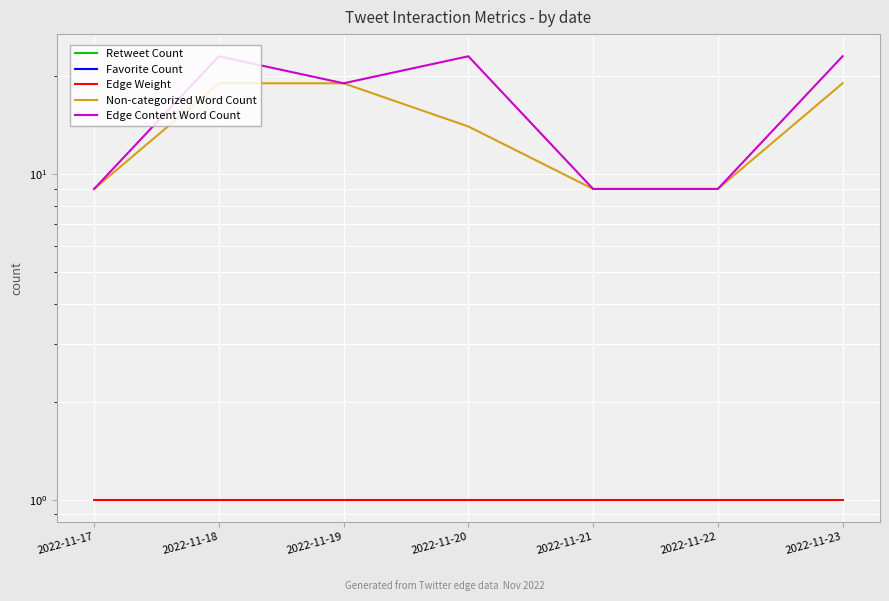

True or false: Non-categorized Word Count and Retweet Count cross at least once.

False